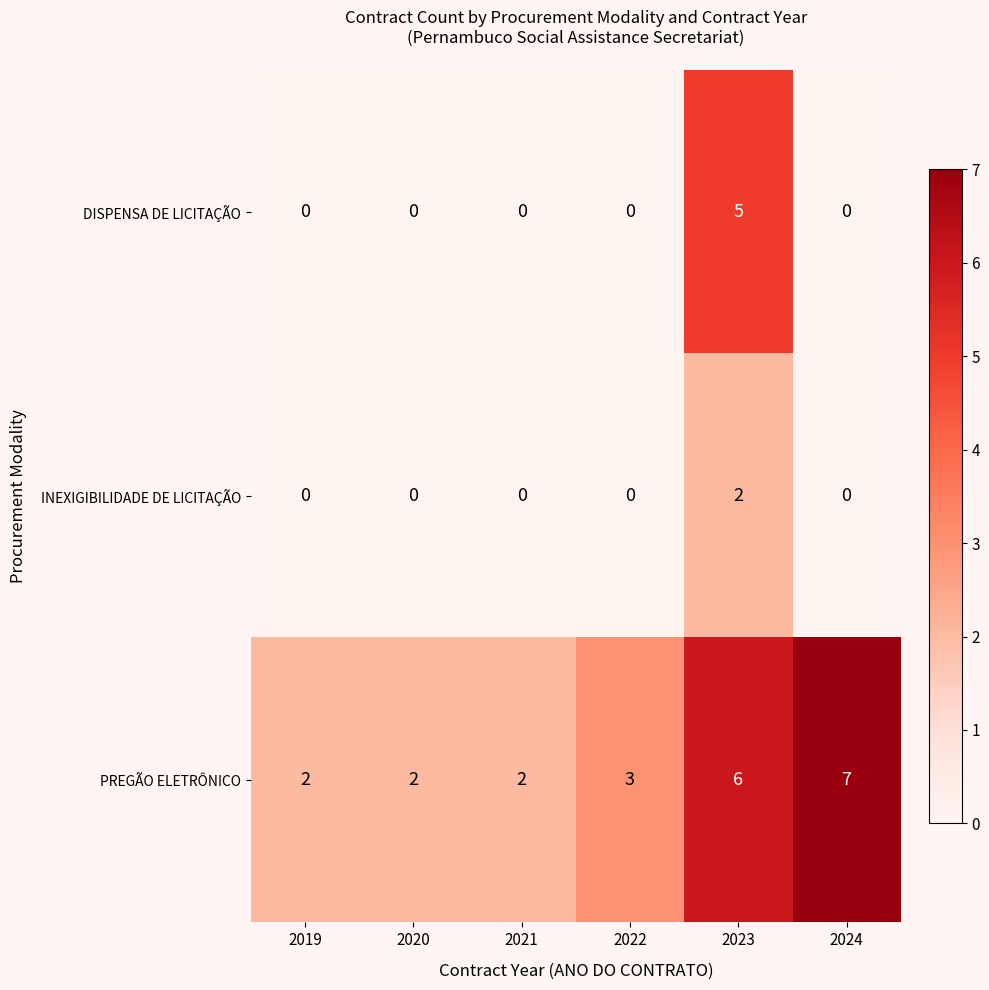

Which series has the largest total across all categories?

PREGÃO ELETRÔNICO